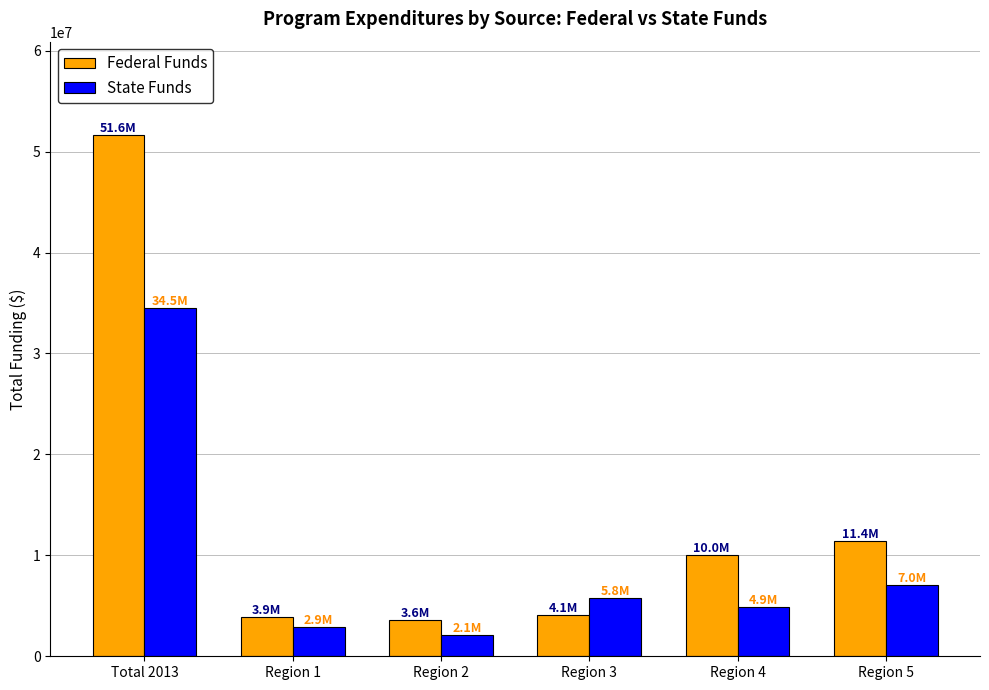

What is the label of the 1st bar from the right?

Region 5